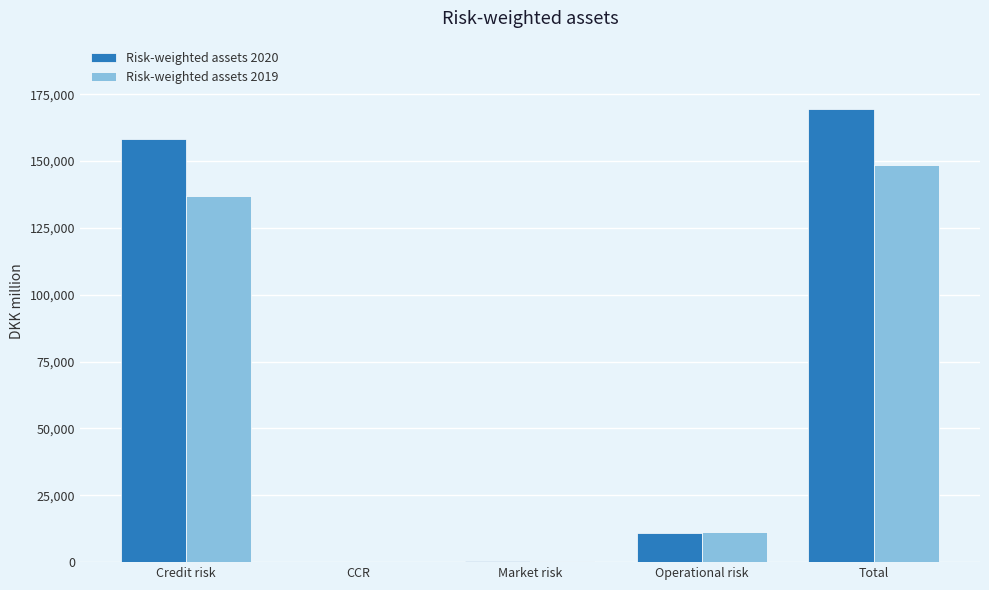

True or false: Risk-weighted assets 2019 has a value of 67049.9 at Credit risk.

False